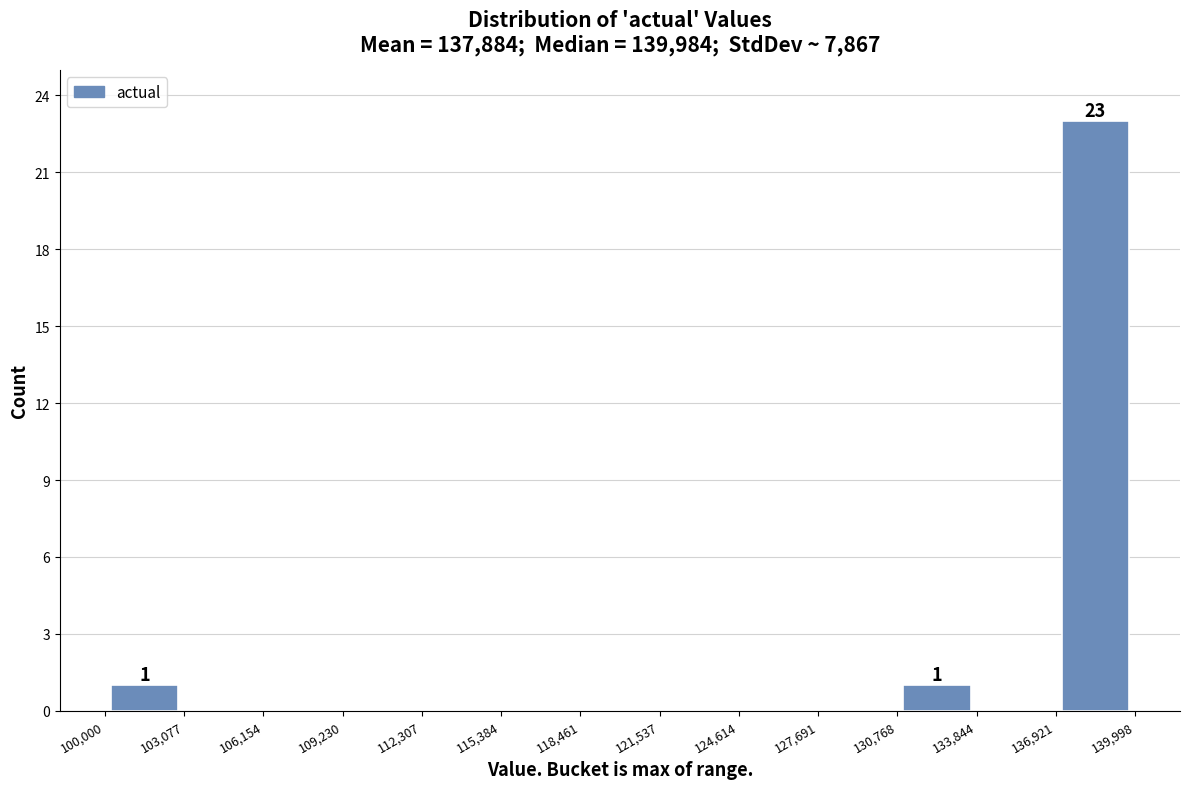

Over which range of the x-axis is the bar tallest?

136,921 to 139,998